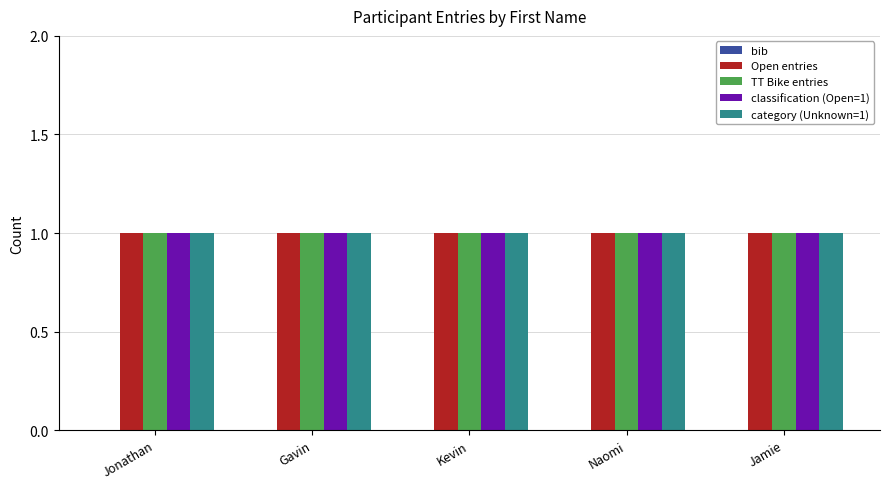

Which has a higher value, Jamie or Gavin?

Jamie